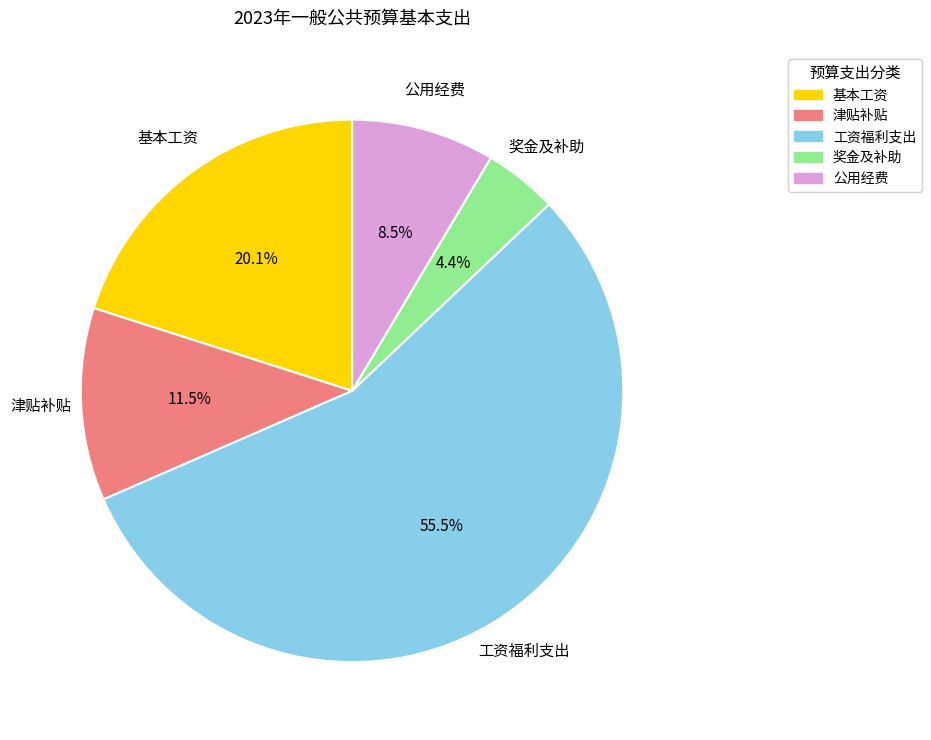

How many slices are in this pie chart?

5